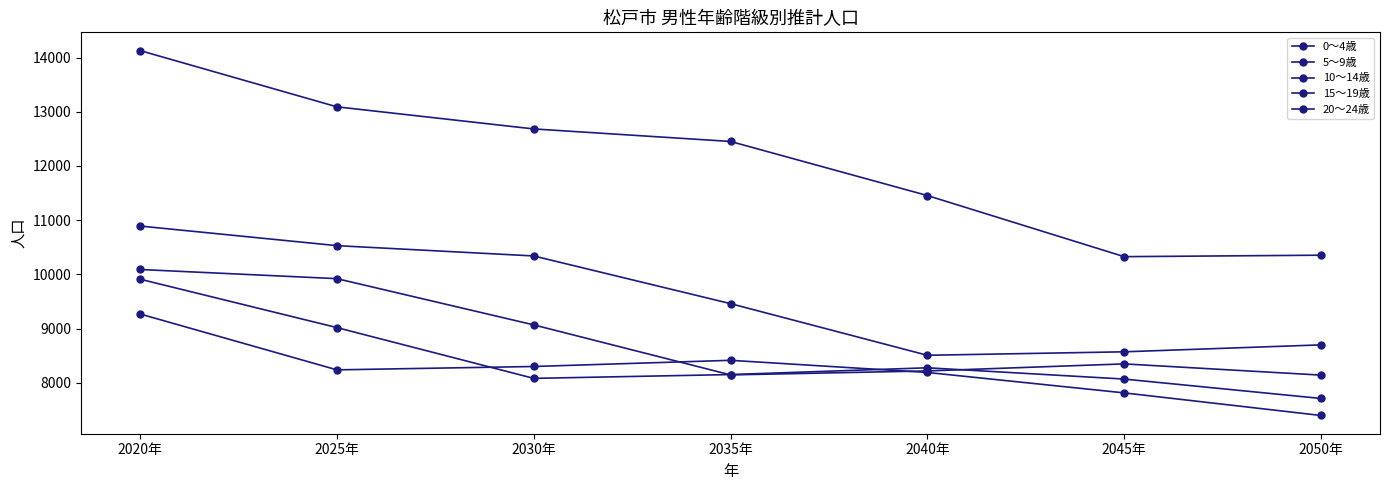

At which label does 15～19歳 first exceed 9459?

2020年